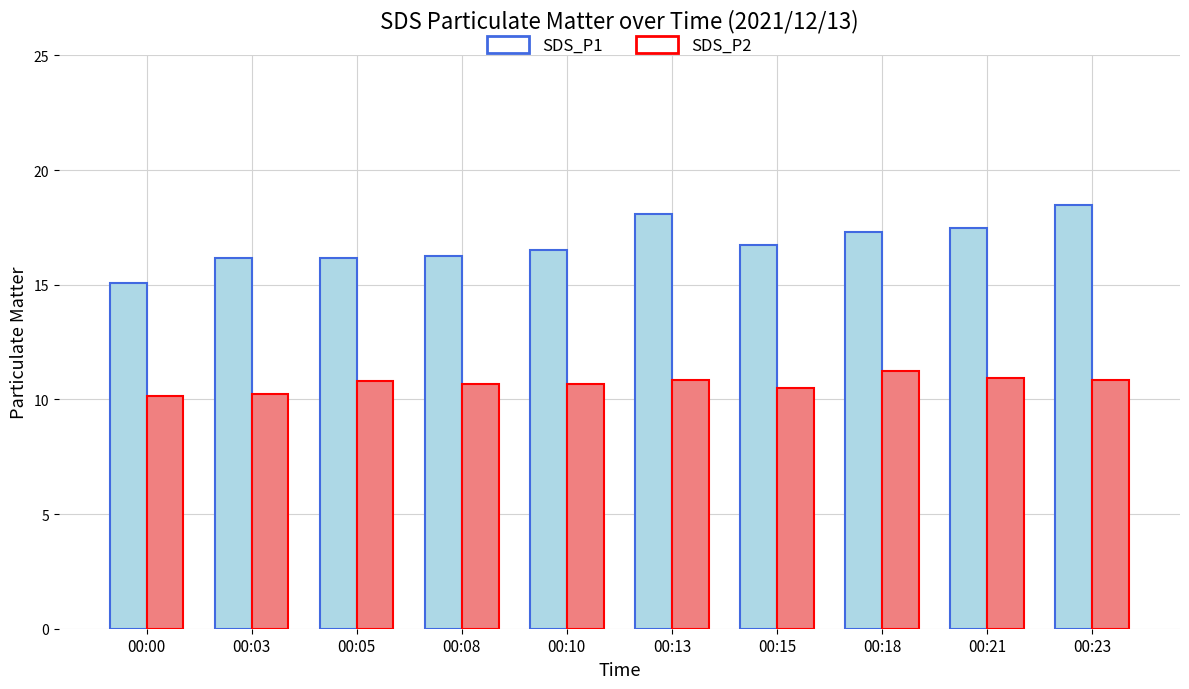

Which category has the highest value in the SDS_P1 series?

00:23